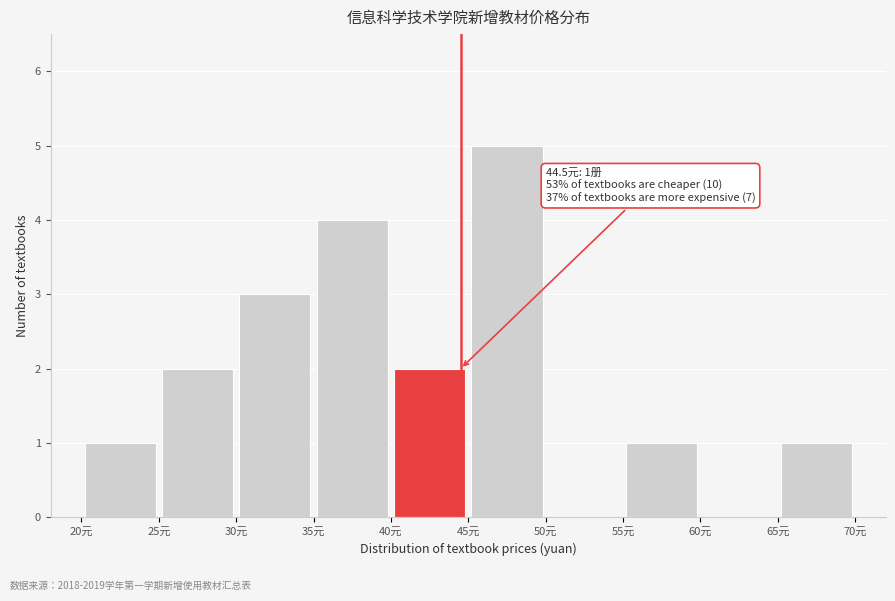

Over which range of the x-axis is the bar tallest?

45 to 50